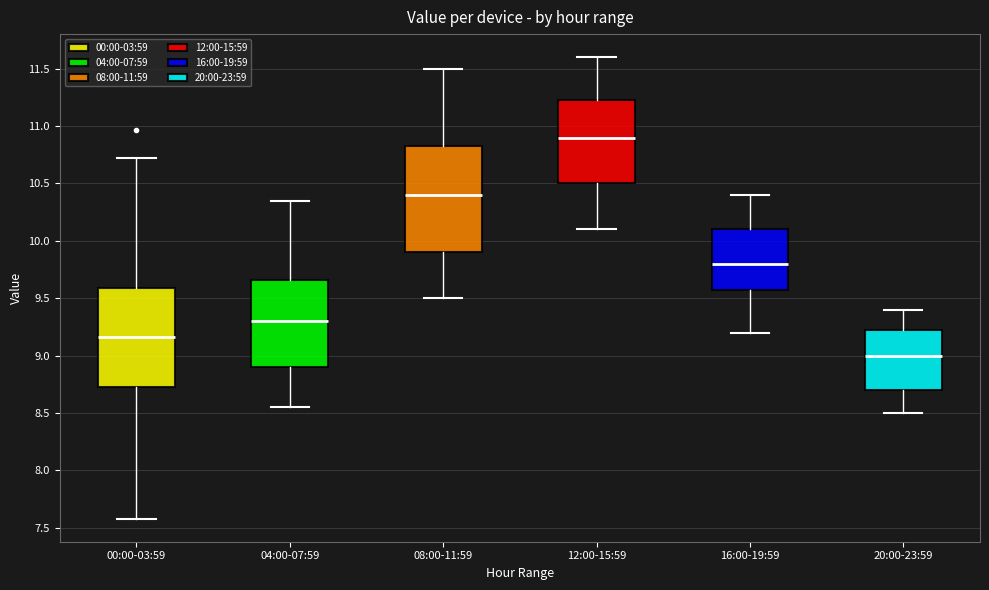

Reading left to right, transcribe this box plot: for each box, give where its median line is, the range the box spans, and where its two whiskers end, as read against the y-axis. The values are not printed on the chart, so give them approximately, as read against the axis.

00:00-03:59: median 9.15, box 8.75 to 9.60, whiskers 7.60 to 10.70
04:00-07:59: median 9.30, box 8.90 to 9.65, whiskers 8.55 to 10.35
08:00-11:59: median 10.40, box 9.90 to 10.85, whiskers 9.50 to 11.50
12:00-15:59: median 10.90, box 10.50 to 11.25, whiskers 10.10 to 11.60
16:00-19:59: median 9.80, box 9.60 to 10.10, whiskers 9.20 to 10.40
20:00-23:59: median 9.00, box 8.70 to 9.25, whiskers 8.50 to 9.40